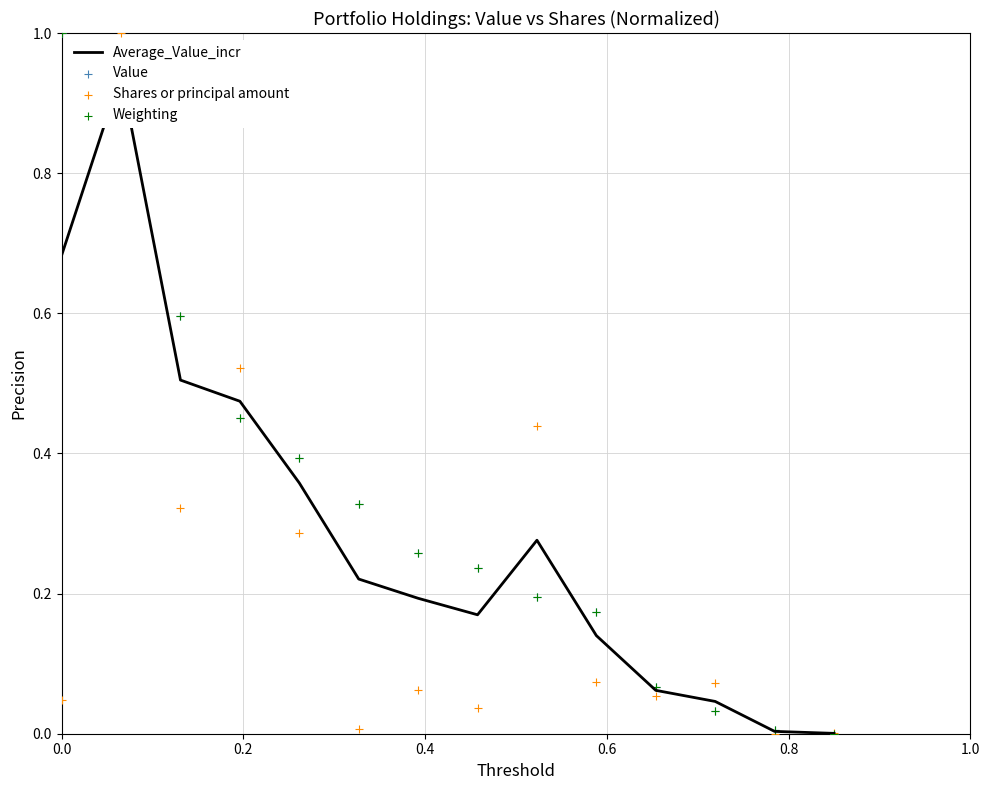

What are all the series names shown in the legend?

Average_Value_incr, Value, Shares or principal amount, Weighting